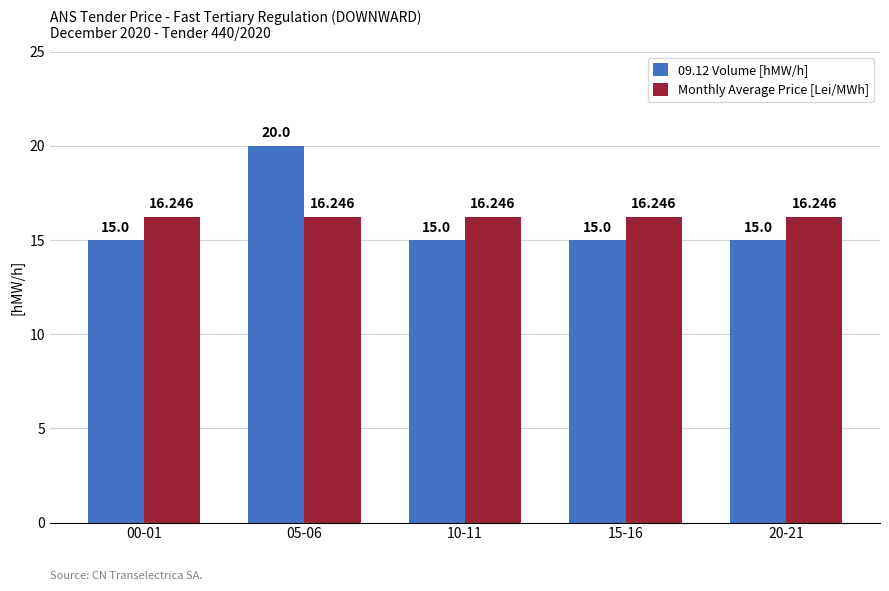

List the series in order of their overall mean, highest first.

Monthly Average Price [Lei/MWh], 09.12 Volume [hMW/h]